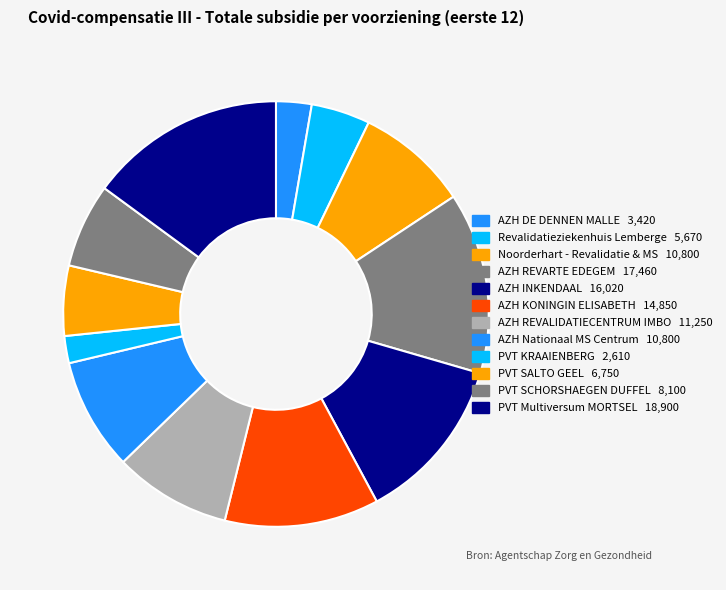

To the nearest percent, what is the difference between the largest and smallest slice percentages?

13%